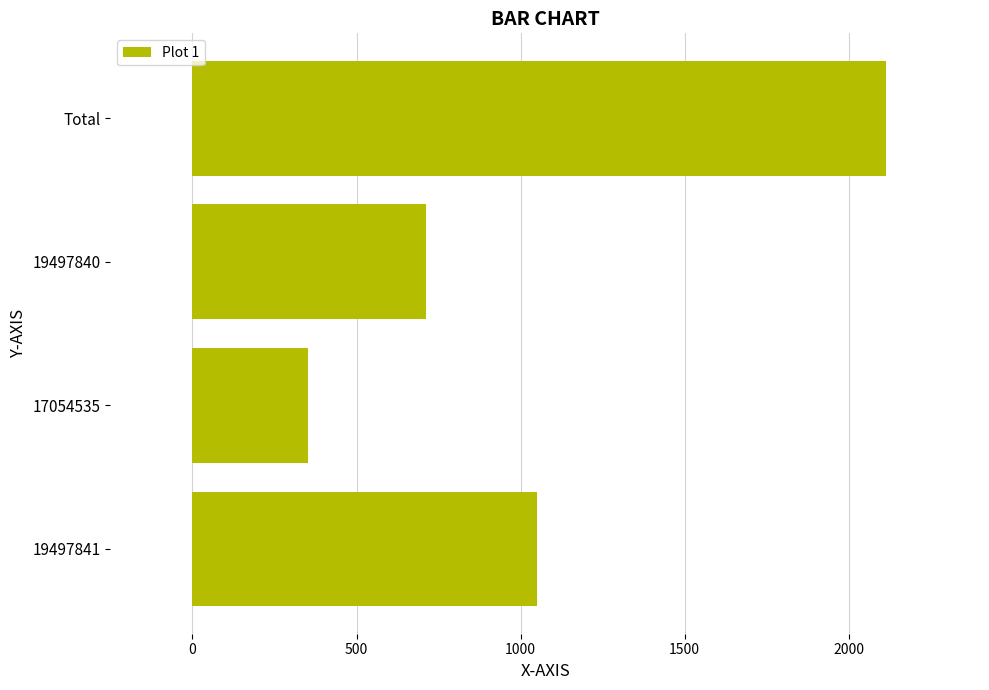

Which has a higher value, 17054535 or Total?

Total